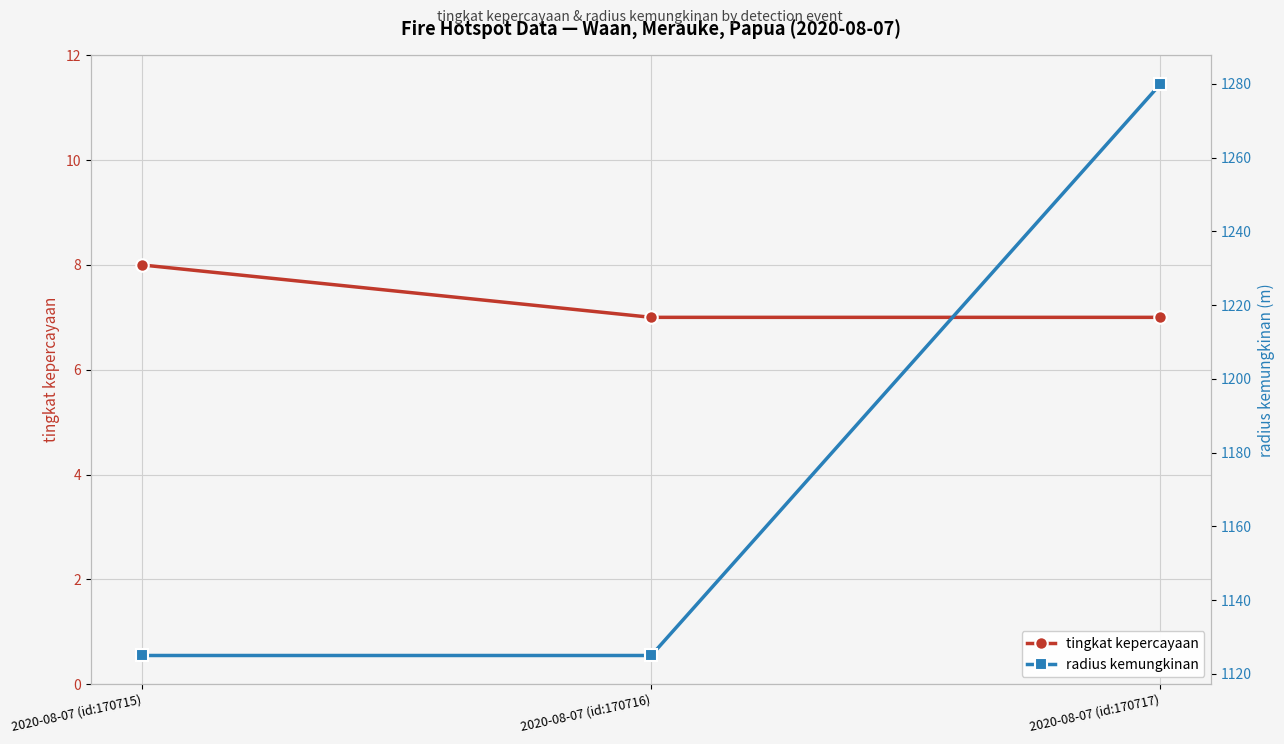

The value of tingkat kepercayaan at 2020-08-07 (id:170717) is 7. True or false?

True